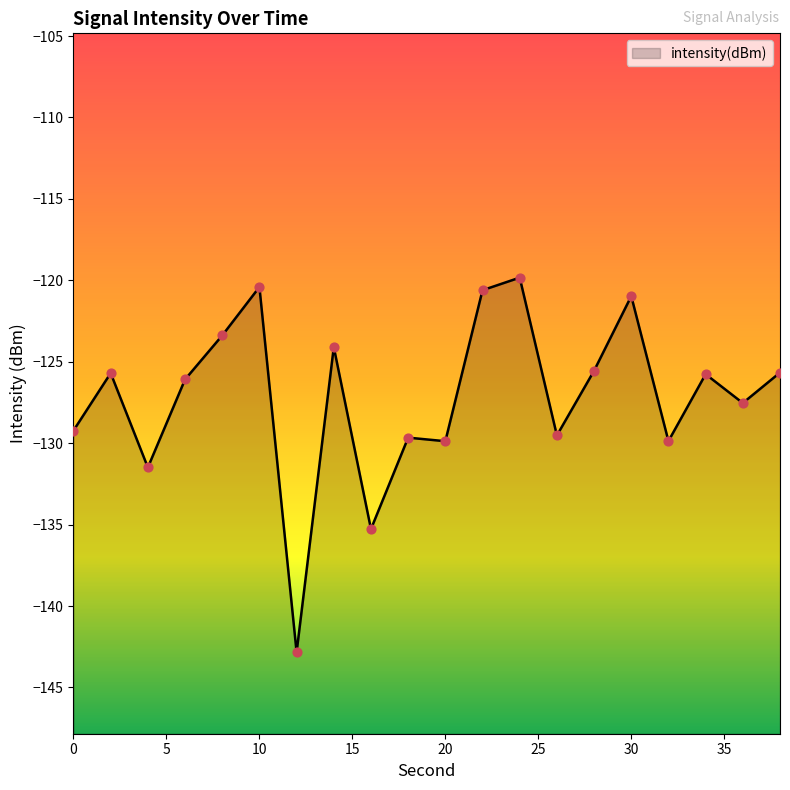

What is the change in value from 2 to 14?

+1.6